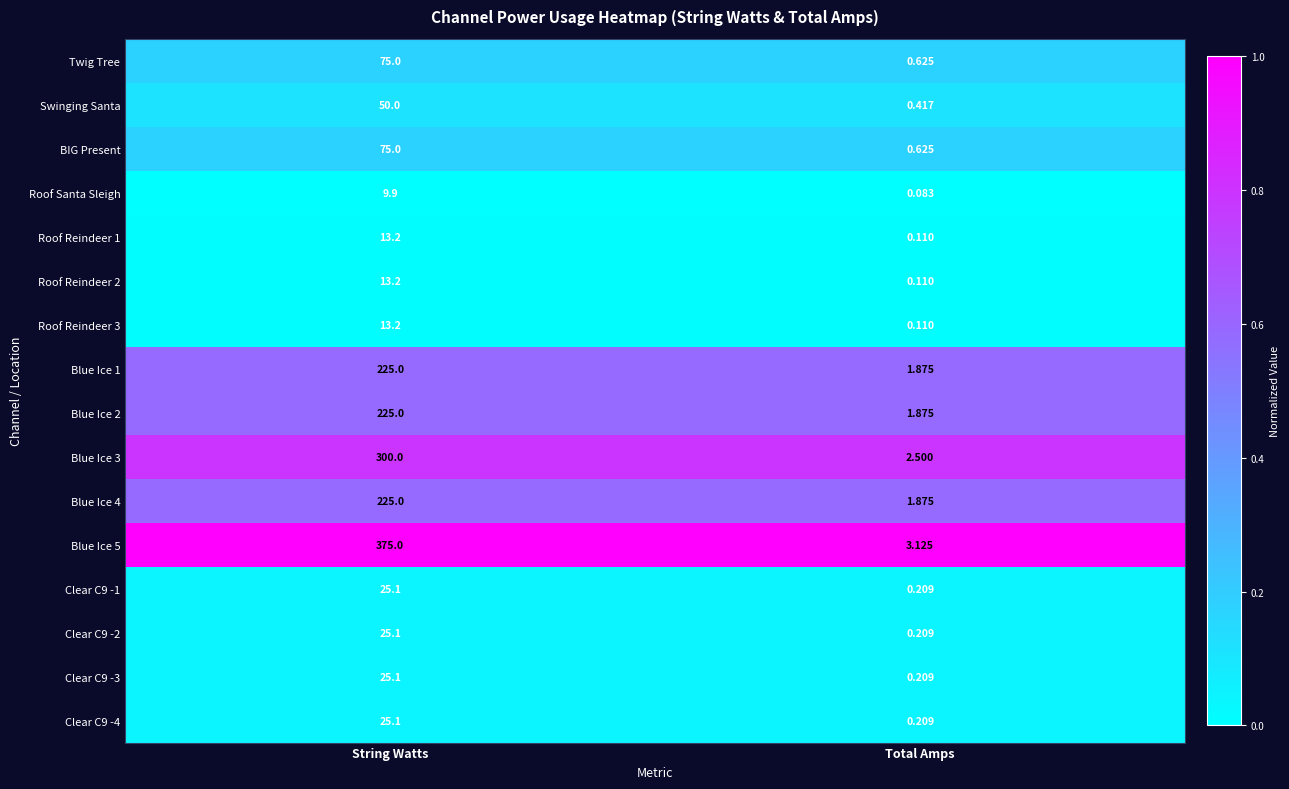

Rank the categories by Blue Ice 1 value from highest to lowest.

String Watts, Total Amps